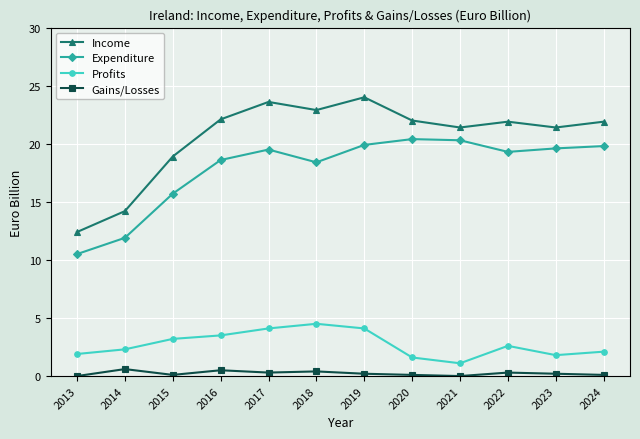

Does the chart display data point markers on the line(s)?

Yes